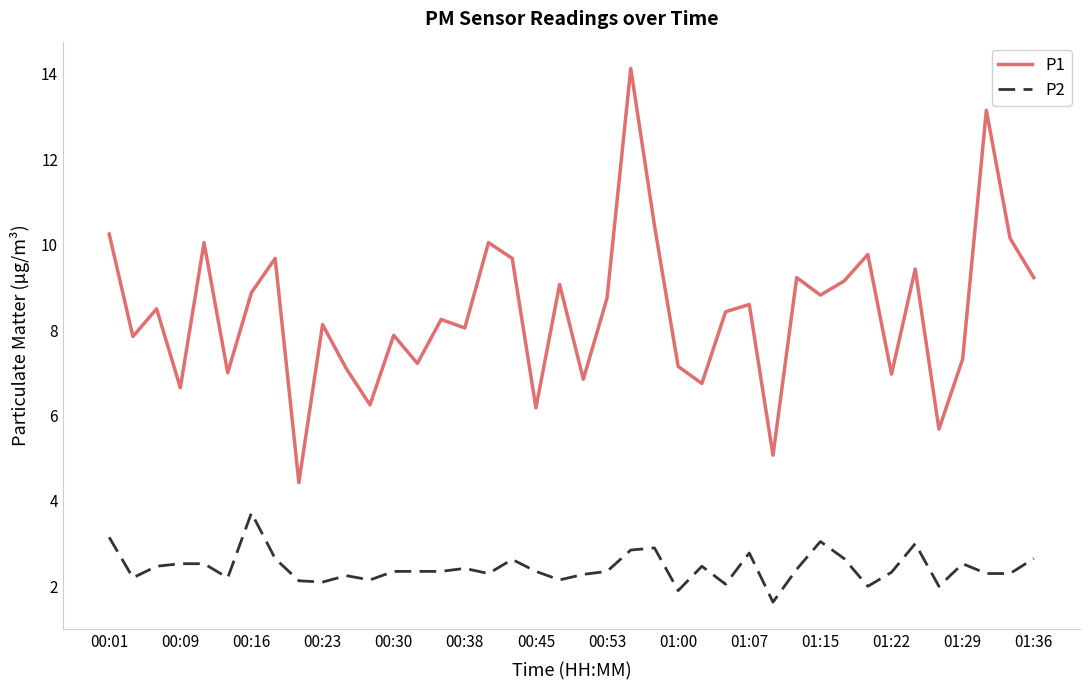

List the series in order of their overall mean, lowest first.

P2, P1